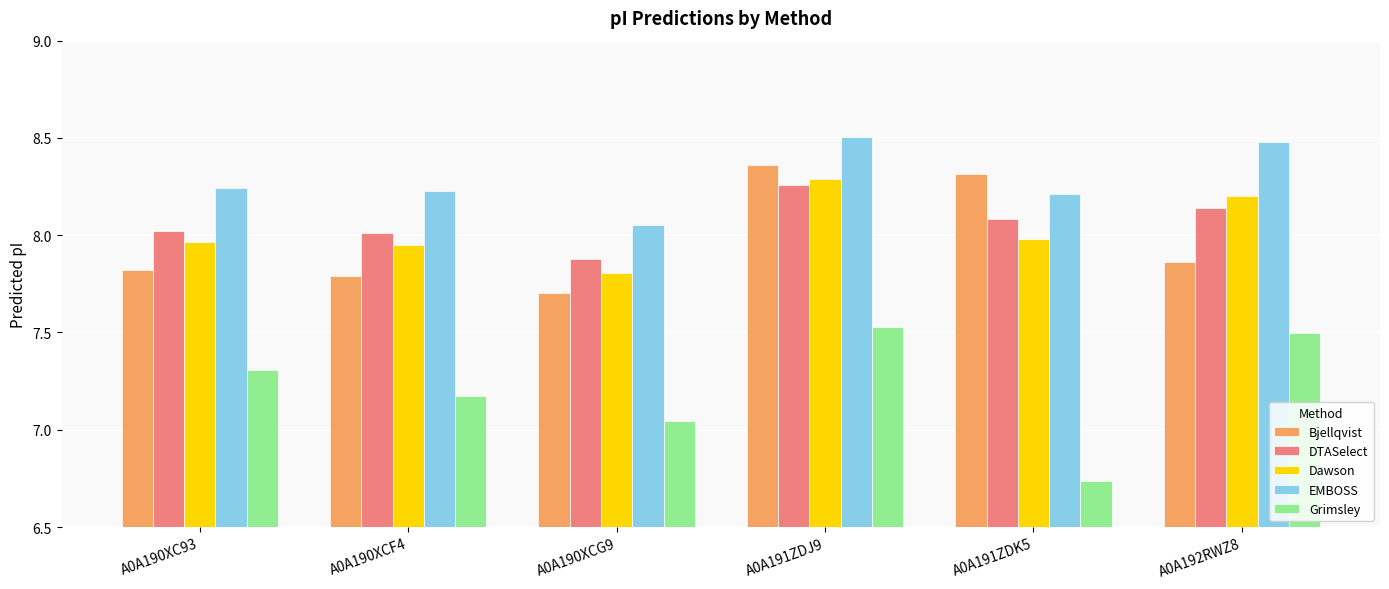

True or false: EMBOSS has a value of 8.2 at A0A190XC93.

True